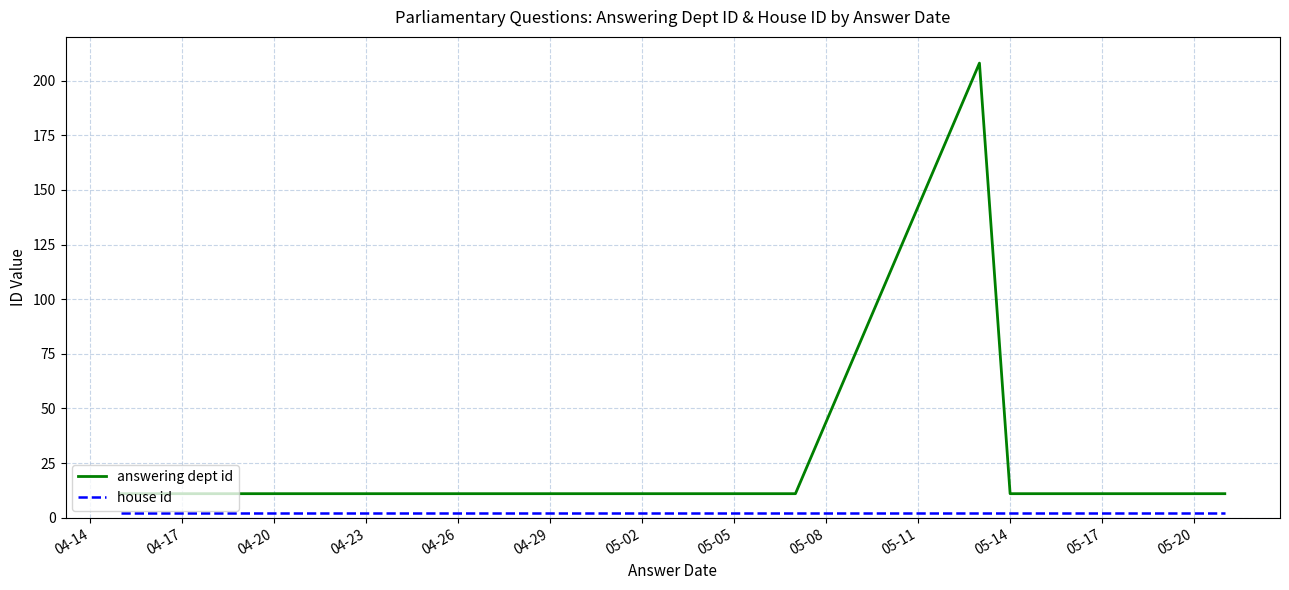

Which series has the largest total across all categories?

answering dept id